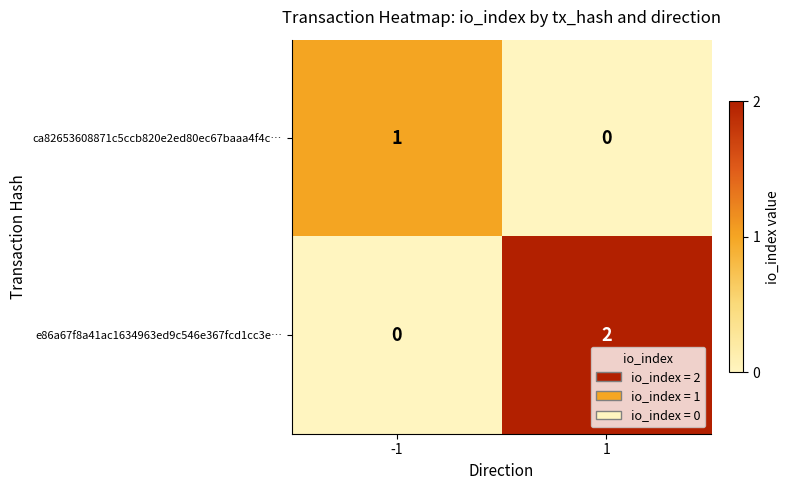

Is the value of ca82653608871c5ccb820e2ed80ec67baaa4f4c… at -1 greater than the value of e86a67f8a41ac1634963ed9c546e367fcd1cc3e… at 1?

No